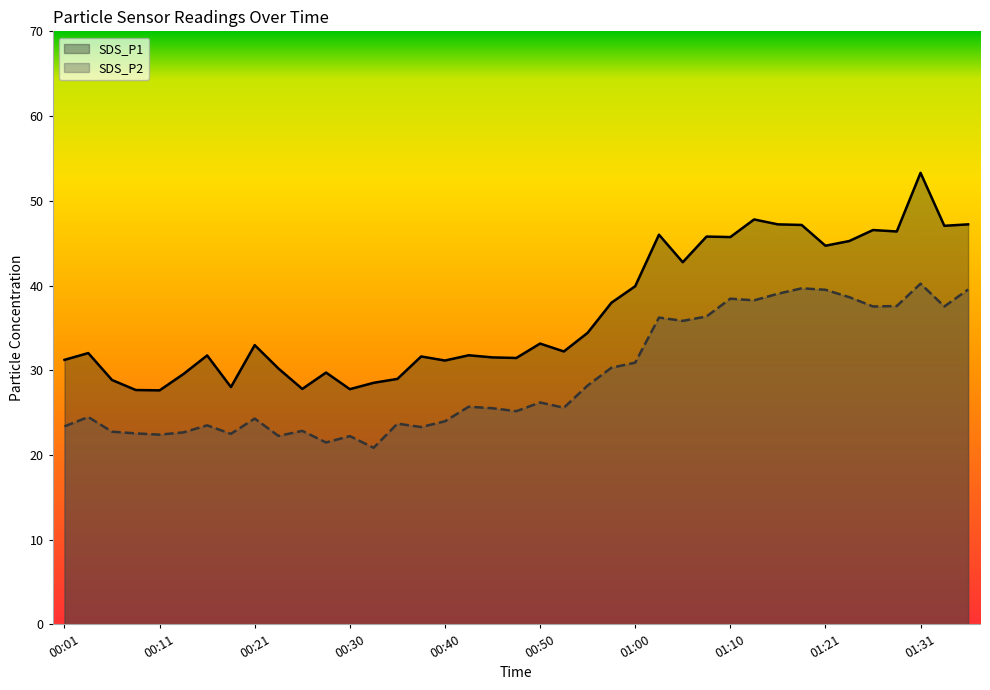

What is the total value across all series at 00:48?

56.6